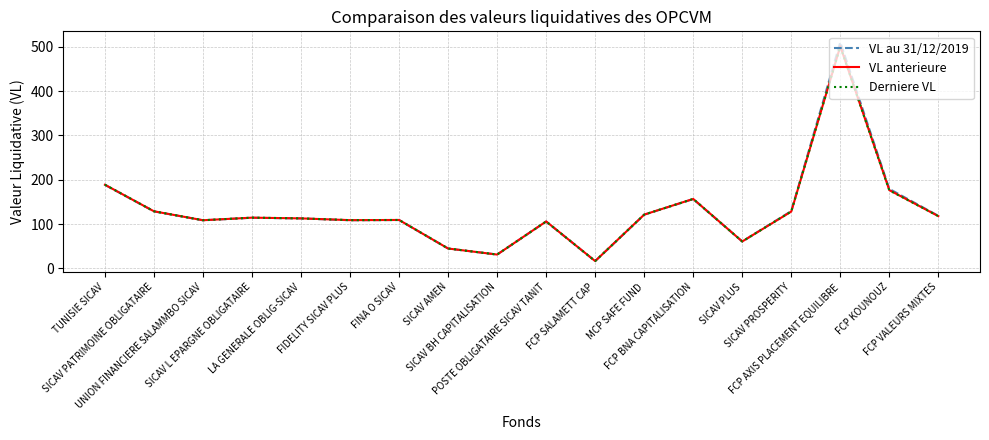

Which series has the widest spread of values?

VL au 31/12/2019